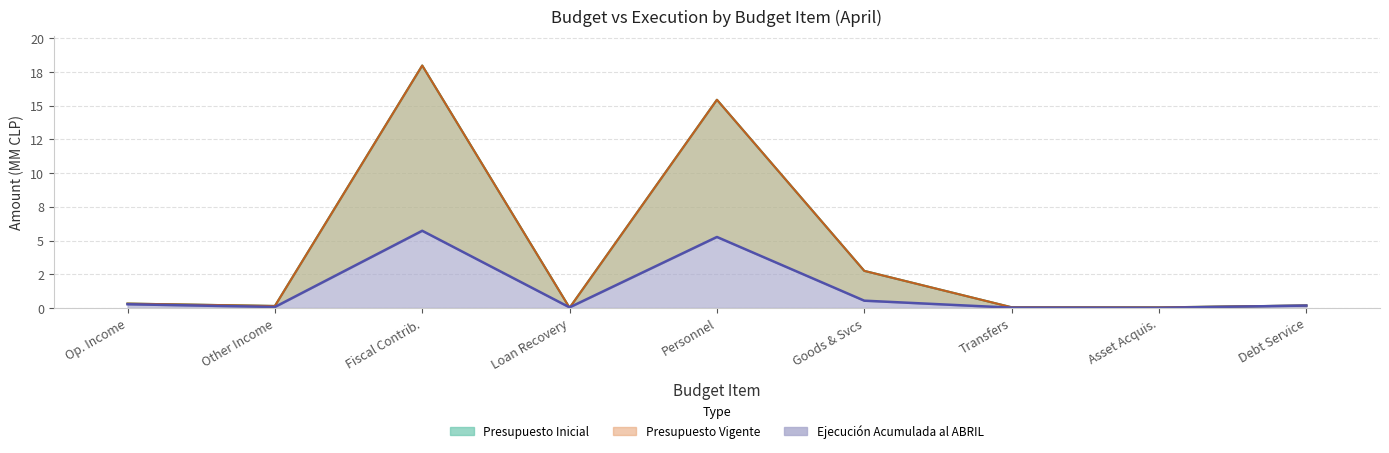

What is the value of the Ejecución Acumulada al ABRIL point at the 2nd from the left?

0.1